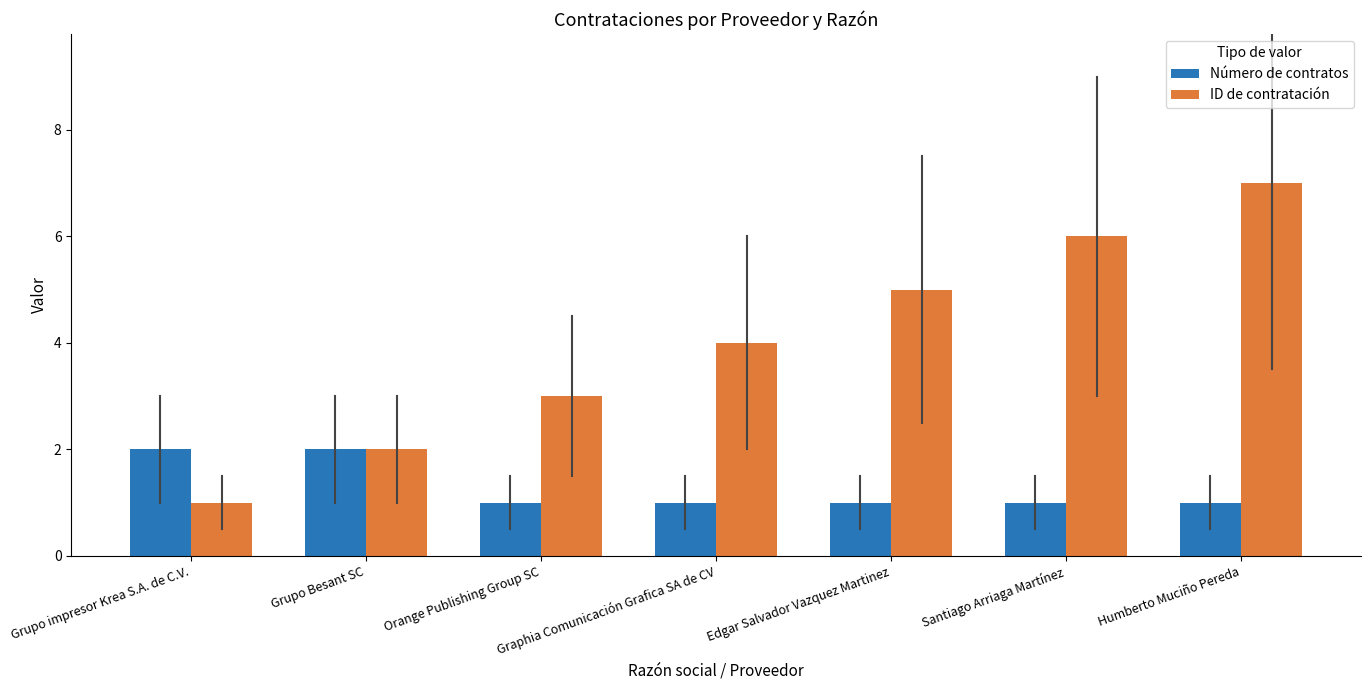

The Número de contratos series shows 2 at Grupo Besant SC. True or false?

True